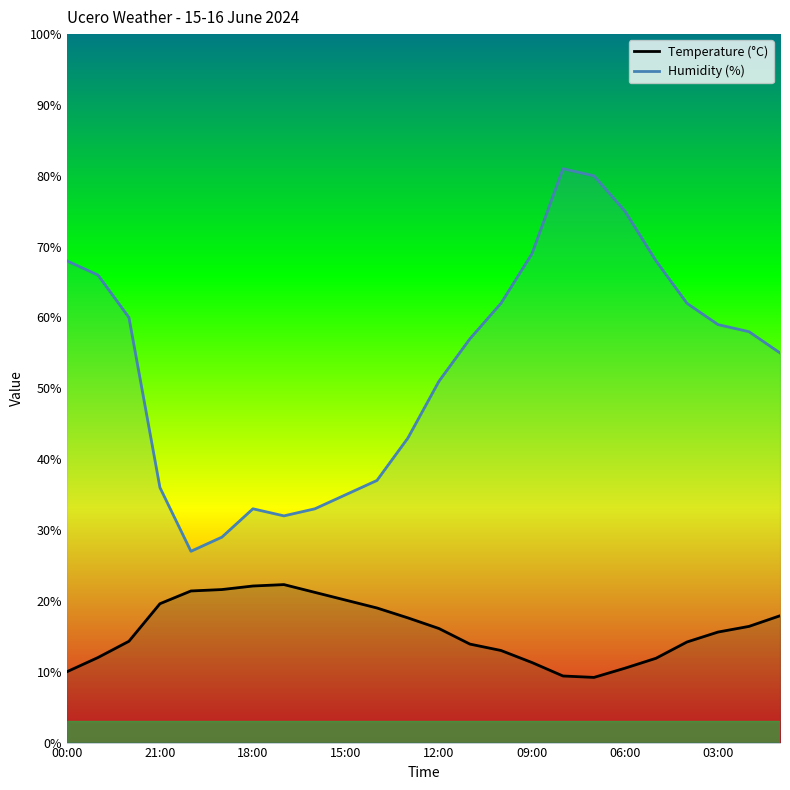

Rank the series by their average value, from highest to lowest.

Humidity (%), Temperature (°C)